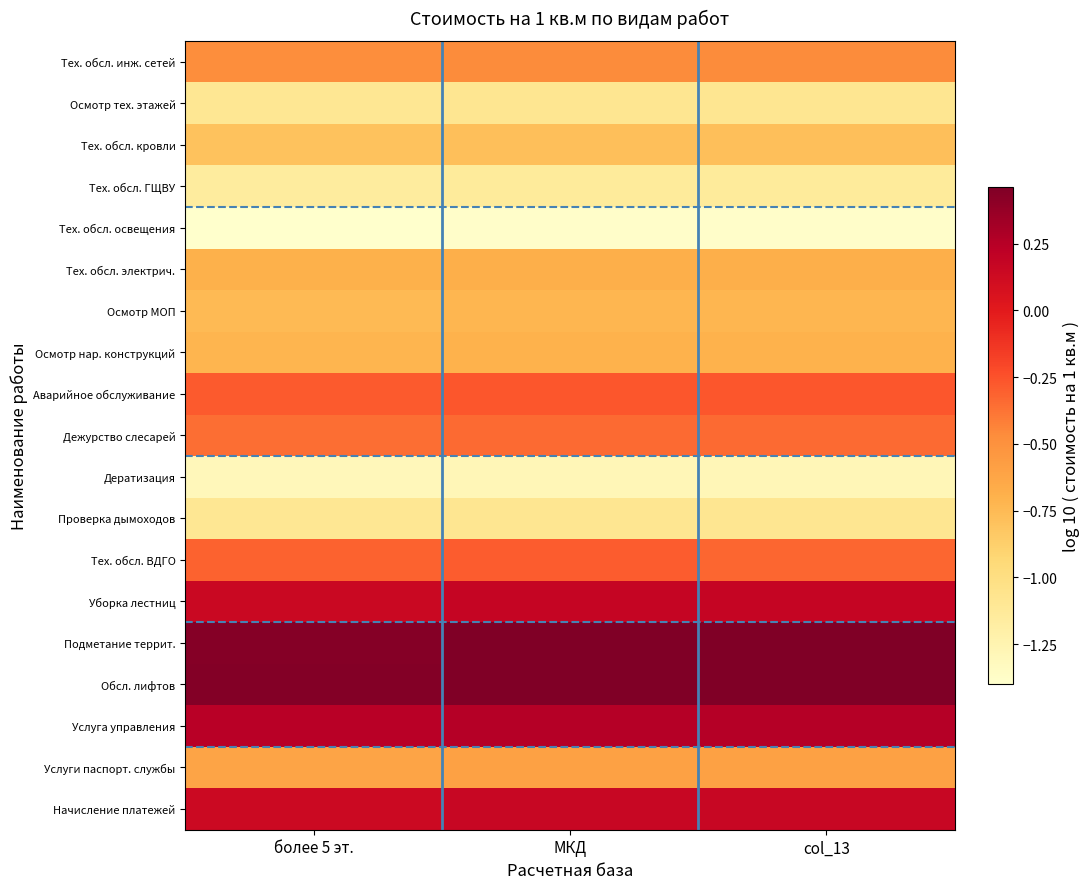

List the series in order of their peak value, highest first.

Обсл. лифтов, Подметание террит., Услуга управления, Уборка лестниц, Начисление платежей, Аварийное обслуживание, Тех. обсл. ВДГО, Дежурство слесарей, Тех. обсл. инж. сетей, Услуги паспорт. службы, Тех. обсл. электрич., Осмотр нар. конструкций, Осмотр МОП, Тех. обсл. кровли, Осмотр тех. этажей, Проверка дымоходов, Тех. обсл. ГЩВУ, Дератизация, Тех. обсл. освещения